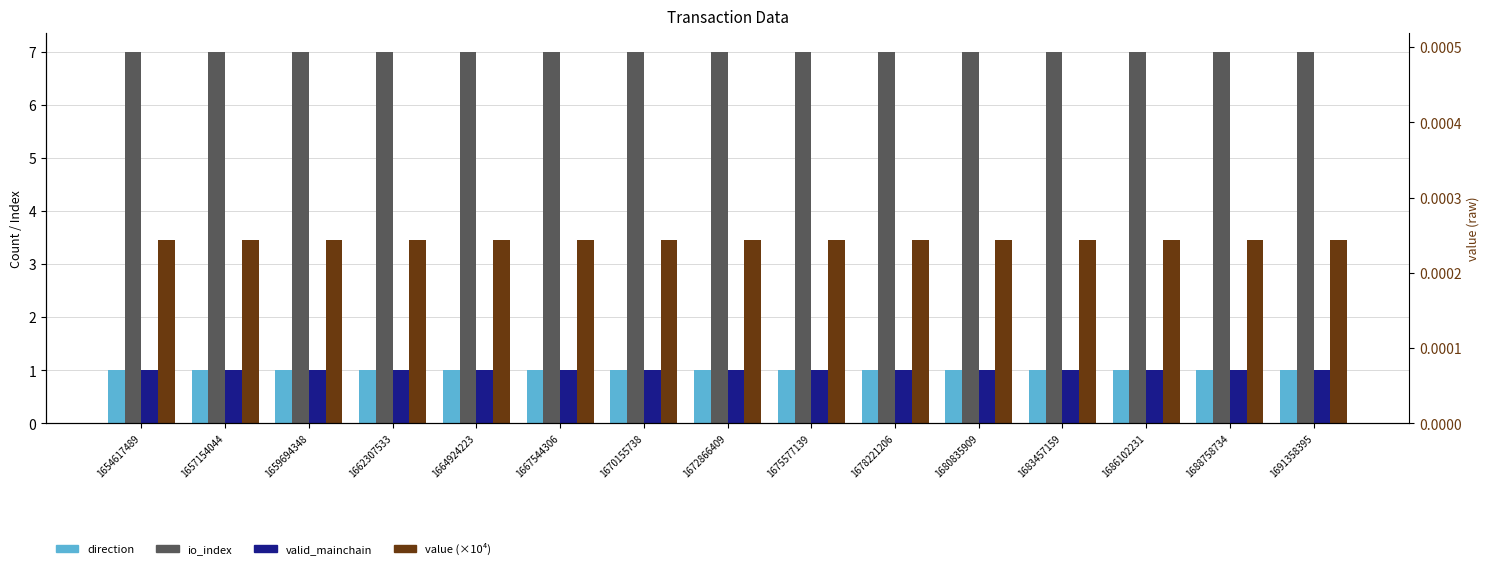

What is the total value across all series at 1667544306?

12.5